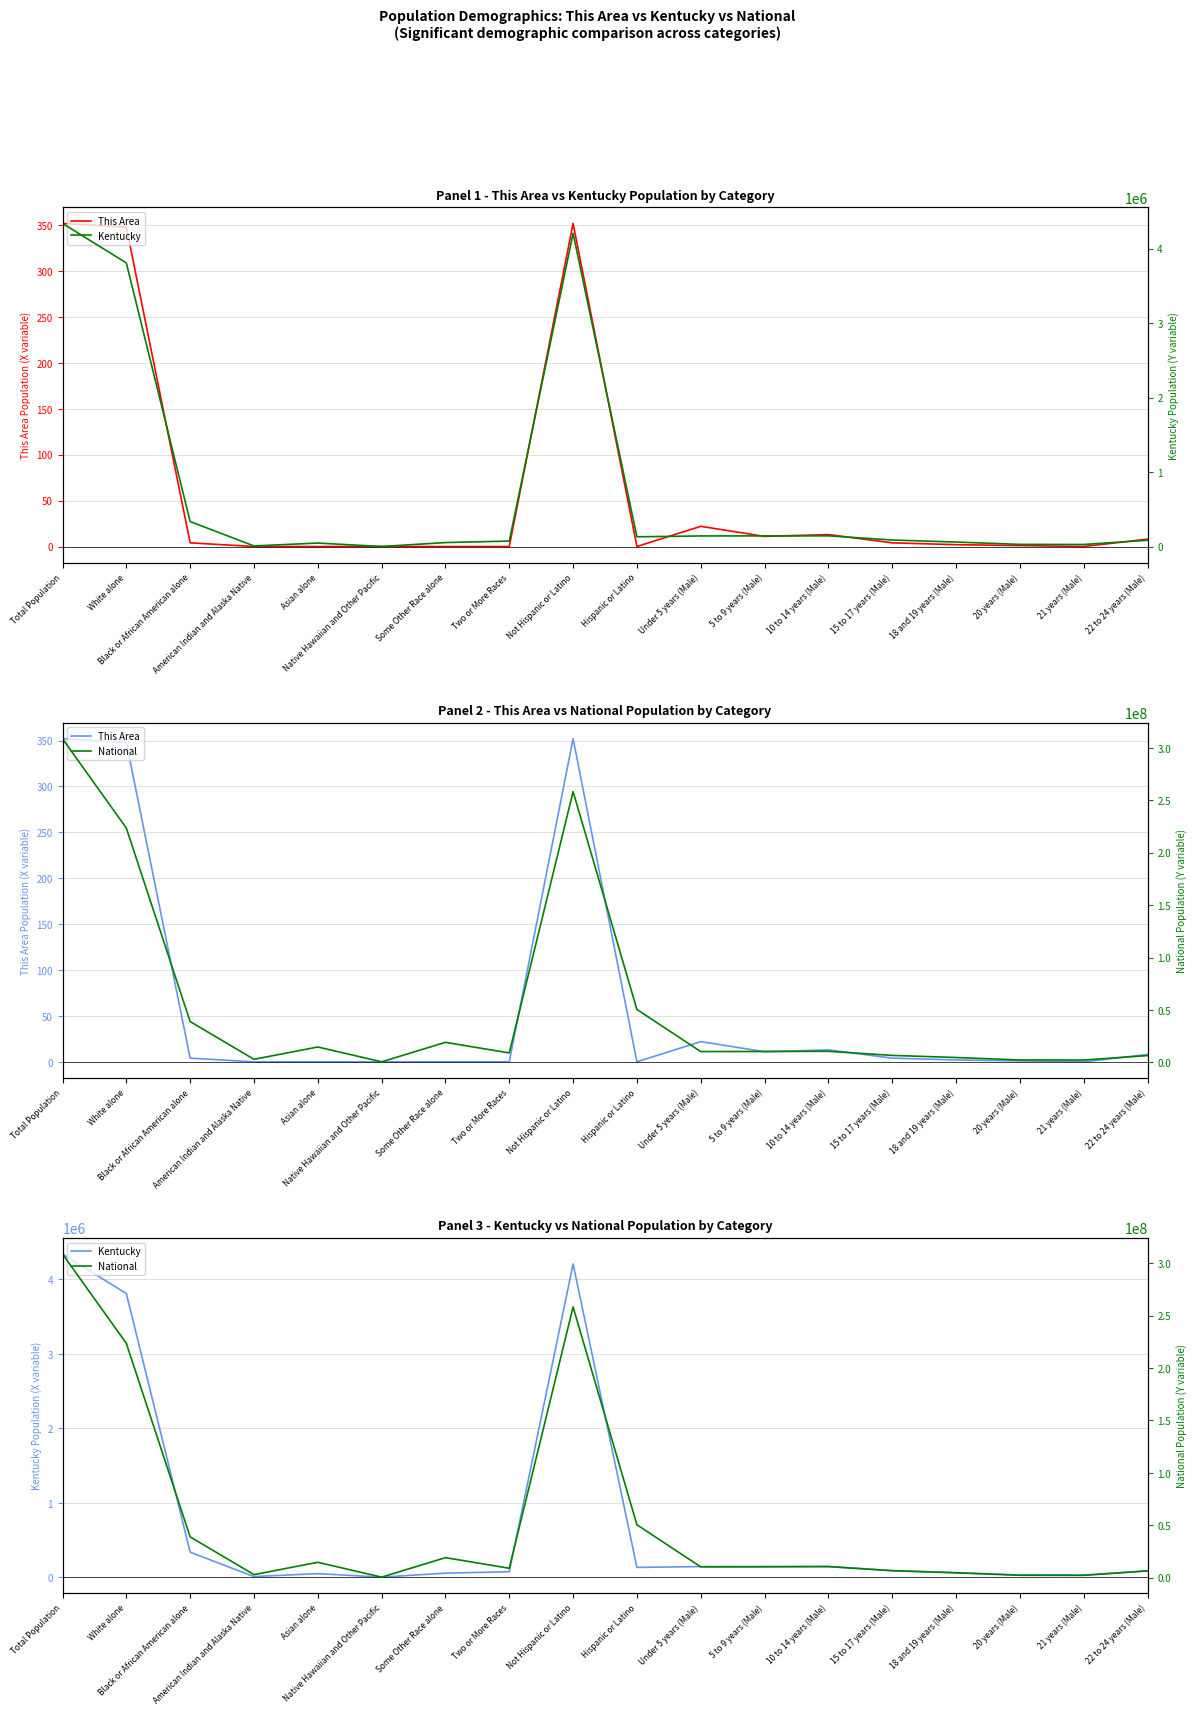

Which series has the widest spread of values?

National